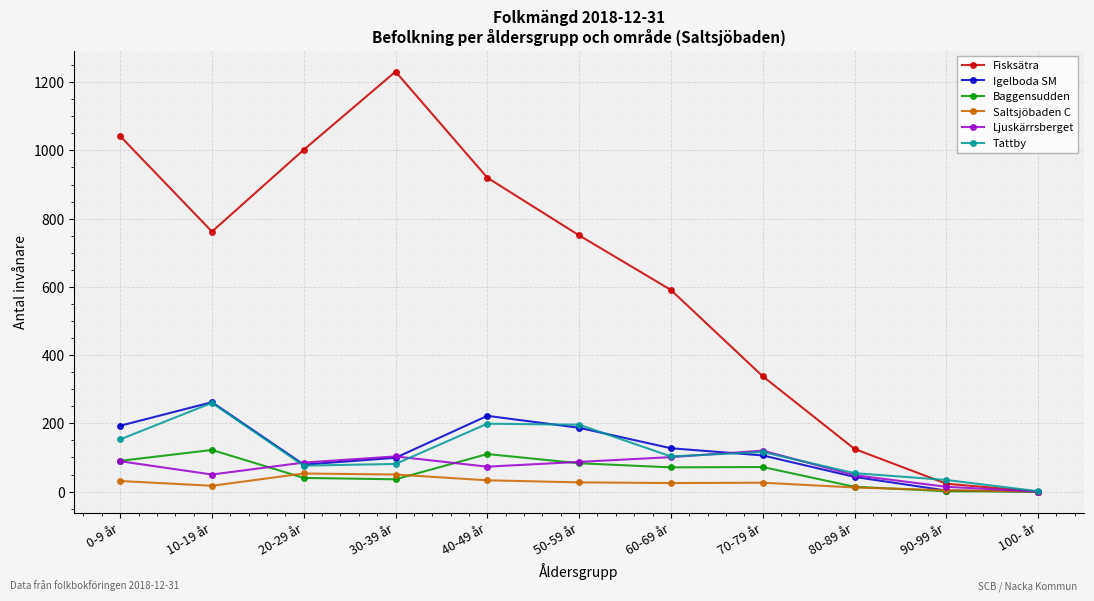

How many interior local peaks does the Fisksätra series have?

1